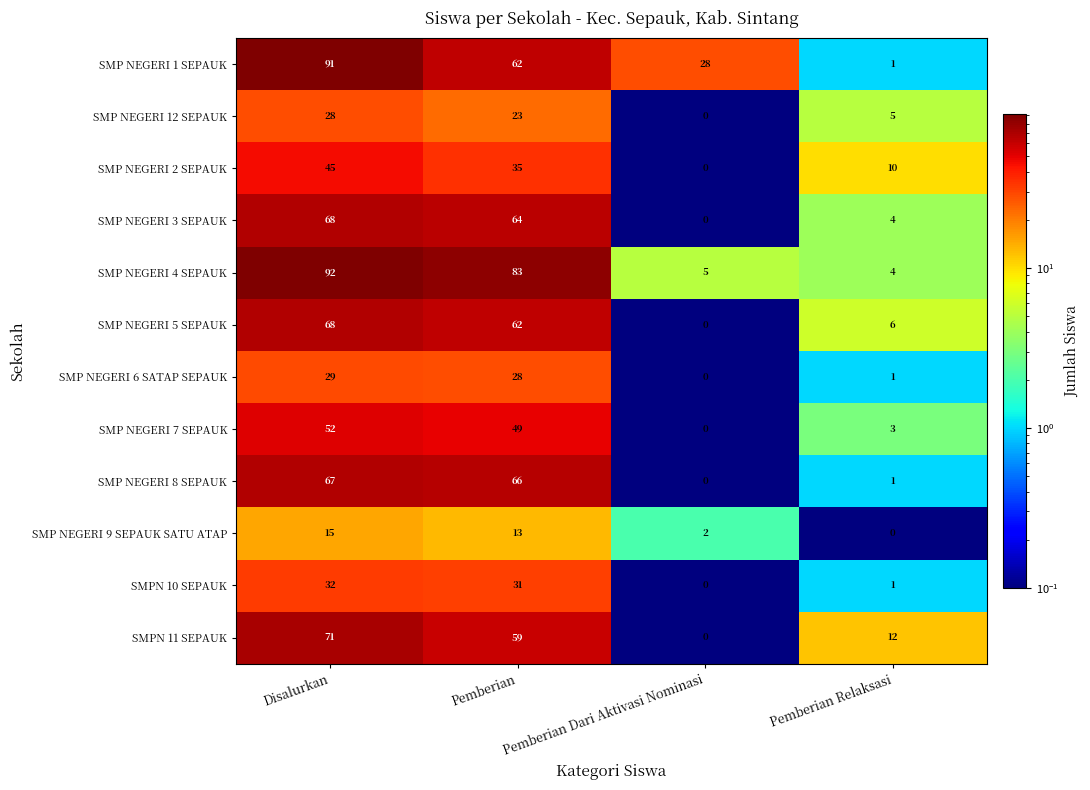

How many distinct data groups are displayed?

12